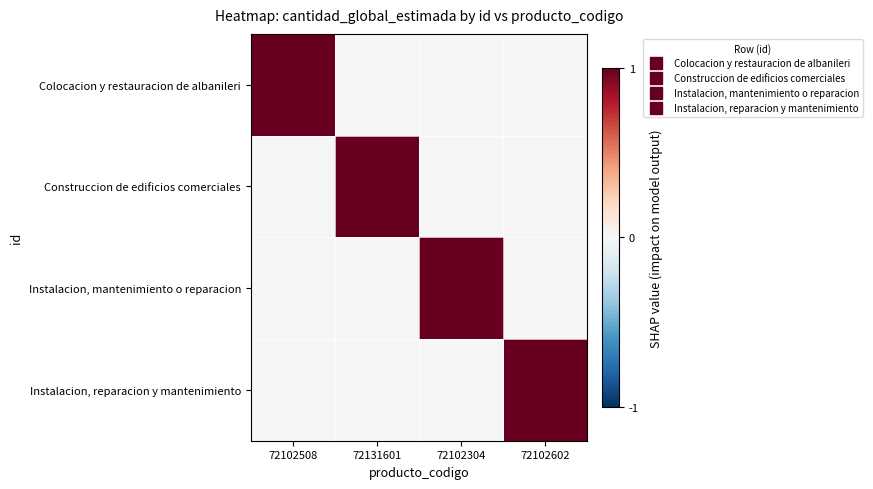

Which series has the largest range (max minus min)?

Colocacion y restauracion de albanileri